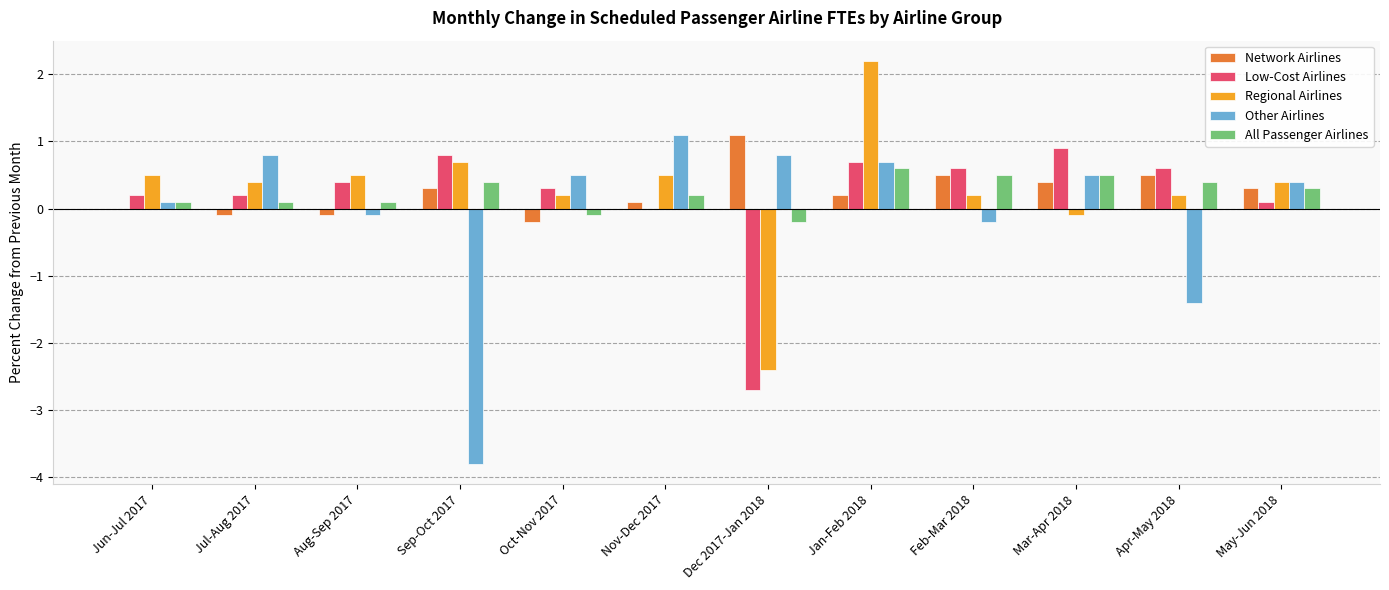

What value does the Regional Airlines series have at Dec 2017-Jan 2018?

-2.4